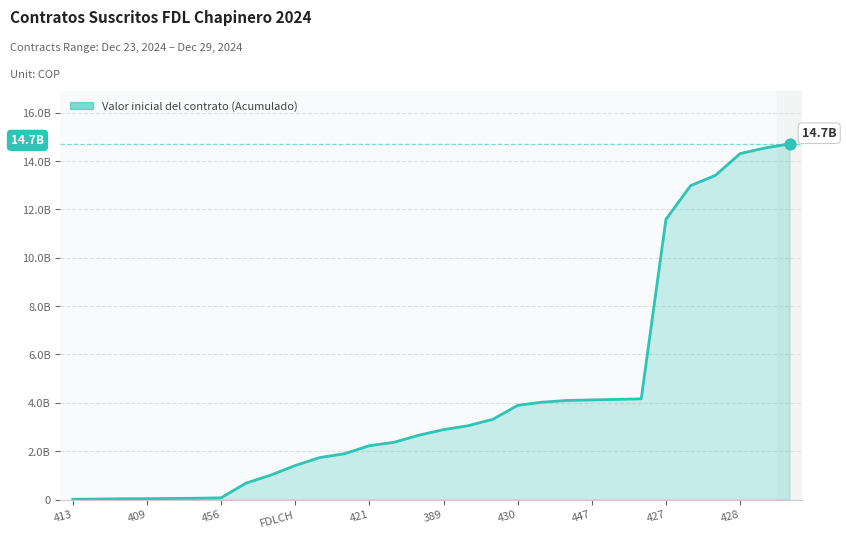

Is this an area chart (filled region under the line)?

Yes